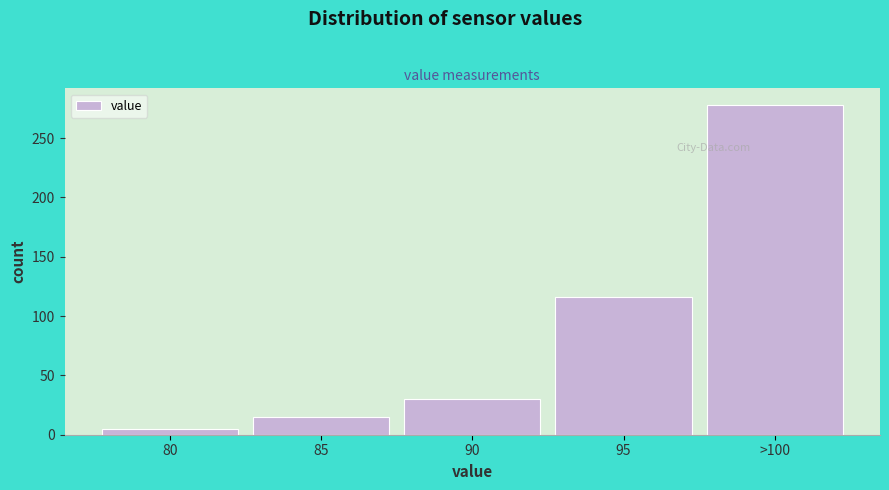

Reading left to right, extract all data points from this chart.

5	15	30	116	278